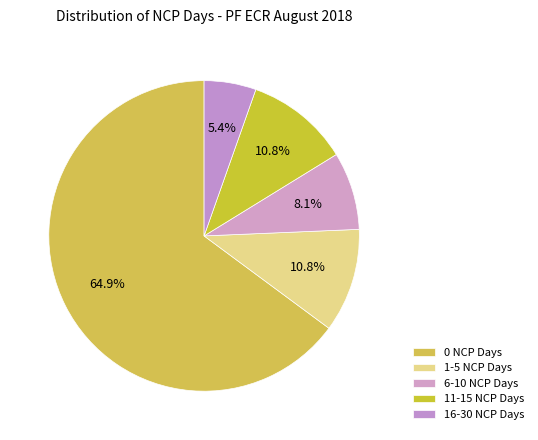

Count the number of slices in the pie.

5